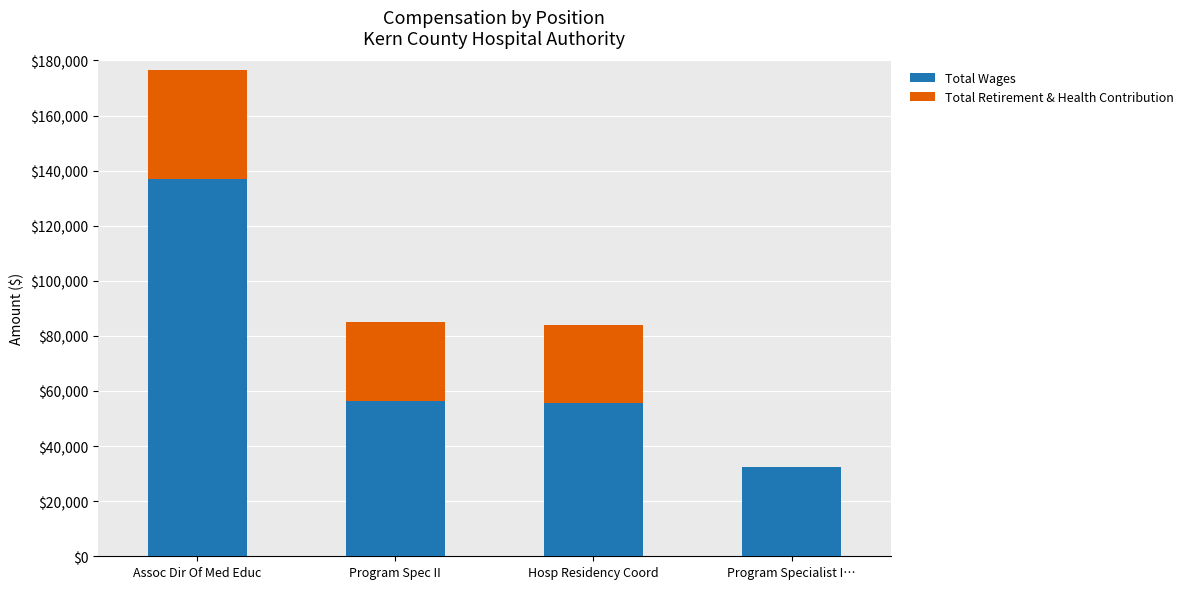

What is the total value across all series at Assoc Dir Of Med Educ?

176573